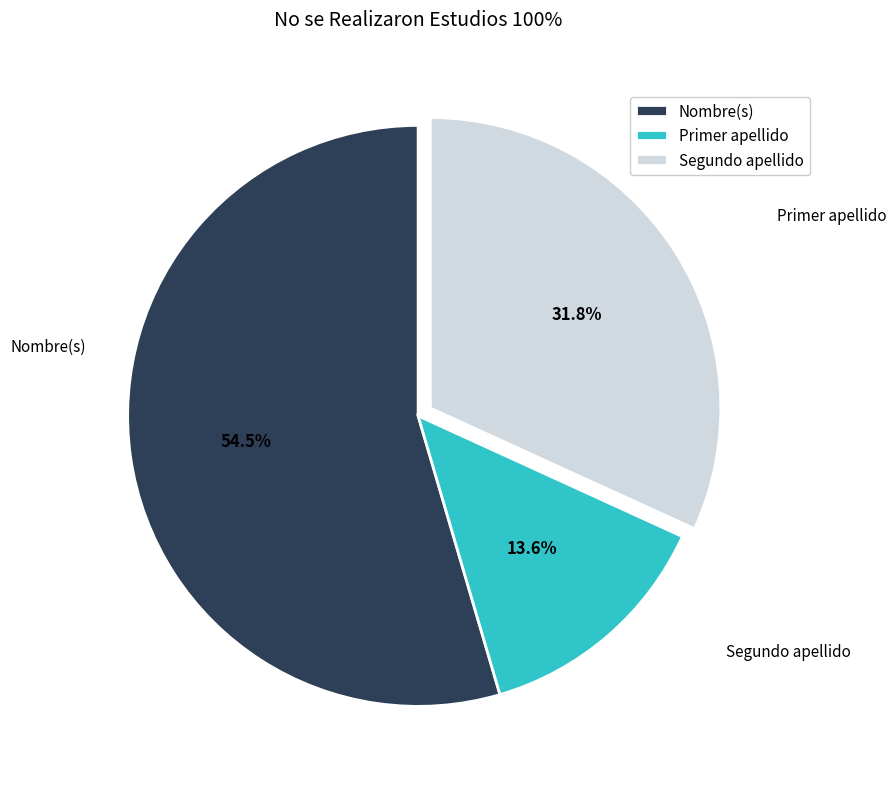

The Primer apellido slice represents 14% of the pie. True or false?

True